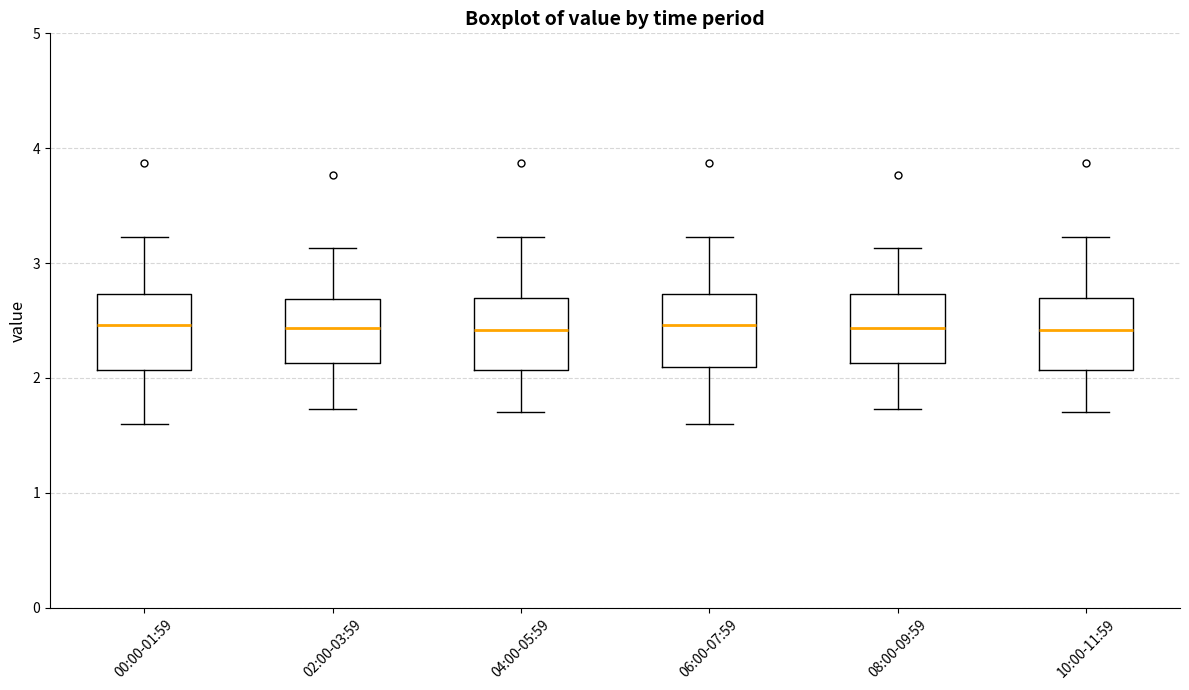

Reading left to right, read every box against the y-axis: the position of its median line, the range the box covers, and the ends of its whiskers. The values are not printed on the chart, so give them approximately, as read against the axis.

00:00-01:59: median 2.5, box 2.1 to 2.7, whiskers 1.6 to 3.2
02:00-03:59: median 2.4, box 2.1 to 2.7, whiskers 1.7 to 3.1
04:00-05:59: median 2.4, box 2.1 to 2.7, whiskers 1.7 to 3.2
06:00-07:59: median 2.5, box 2.1 to 2.7, whiskers 1.6 to 3.2
08:00-09:59: median 2.4, box 2.1 to 2.7, whiskers 1.7 to 3.1
10:00-11:59: median 2.4, box 2.1 to 2.7, whiskers 1.7 to 3.2